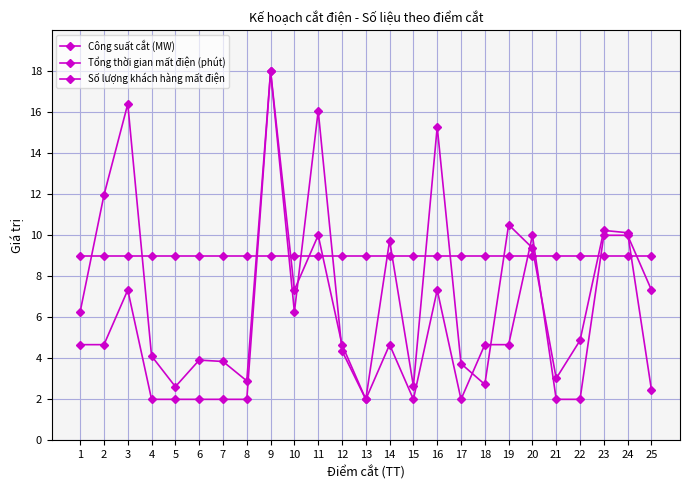

What is the sum of all Số lượng khách hàng mất điện values?

183.5